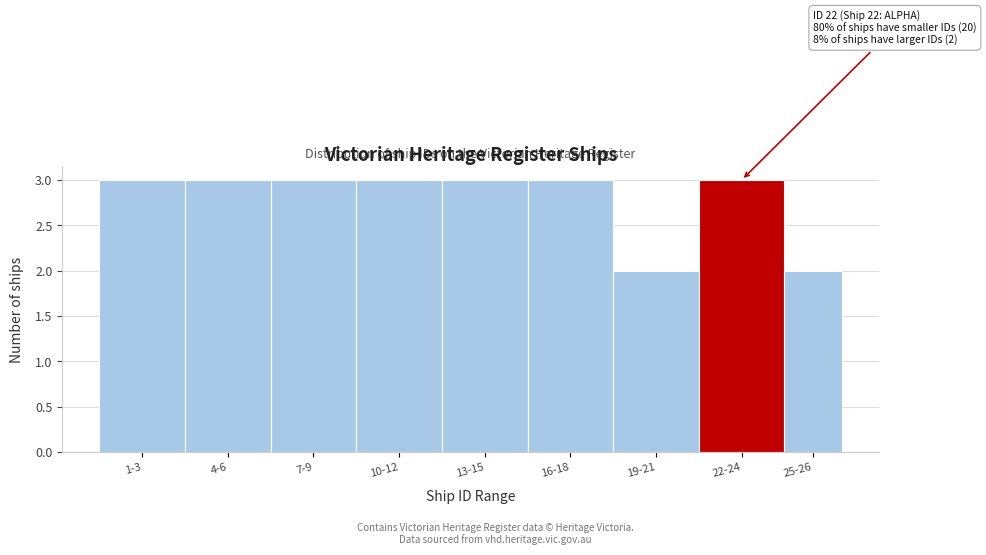

Reading left to right, list all the values displayed in this chart.

1-3=3	4-6=3	7-9=3	10-12=3	13-15=3	16-18=3	19-21=2	22-24=3	25-26=2